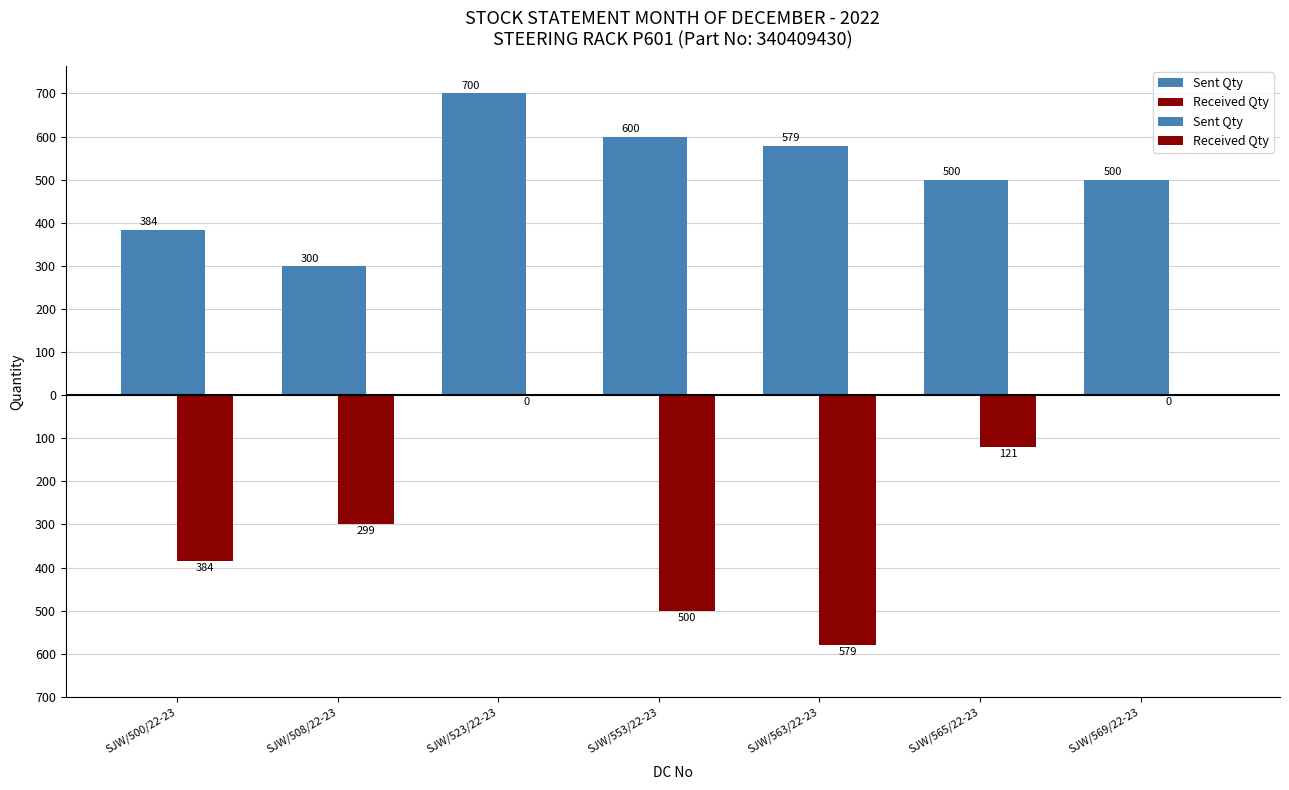

What is the spread (max minus min) of values at SJW/508/22-23?

599